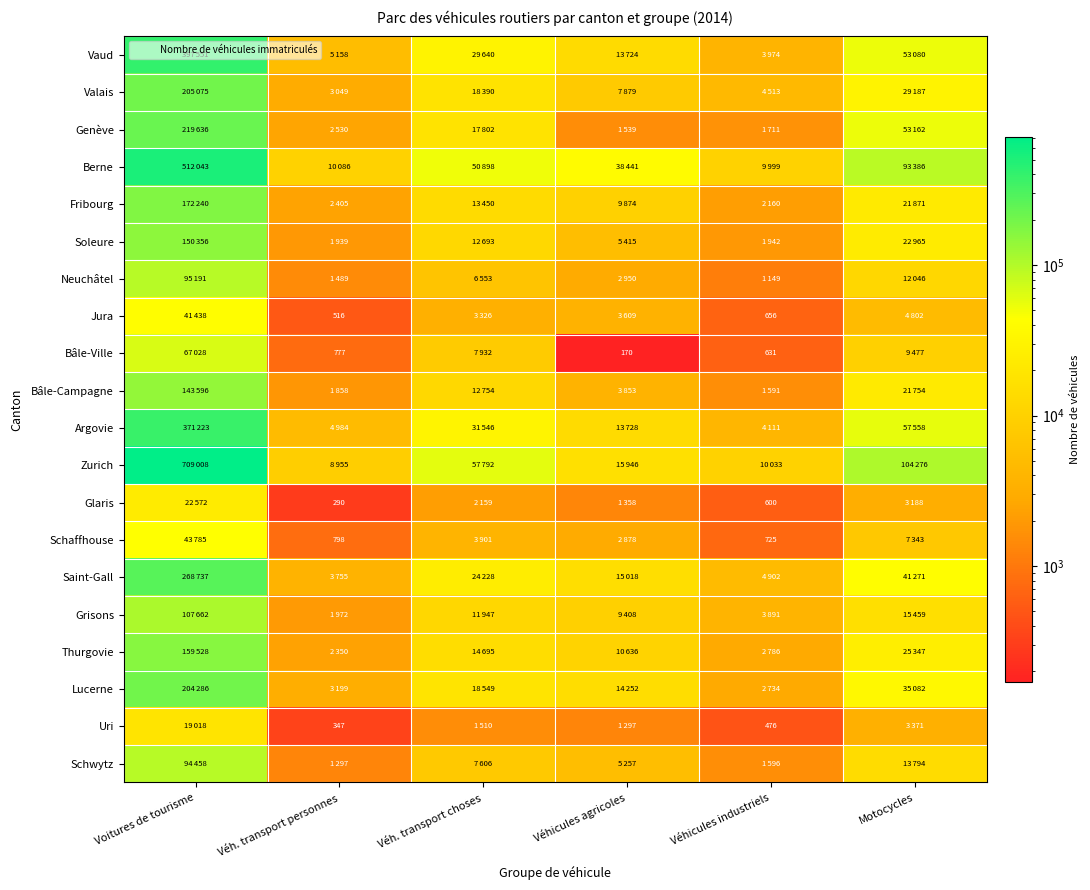

The value of Uri at Véhicules industriels is 476. True or false?

True